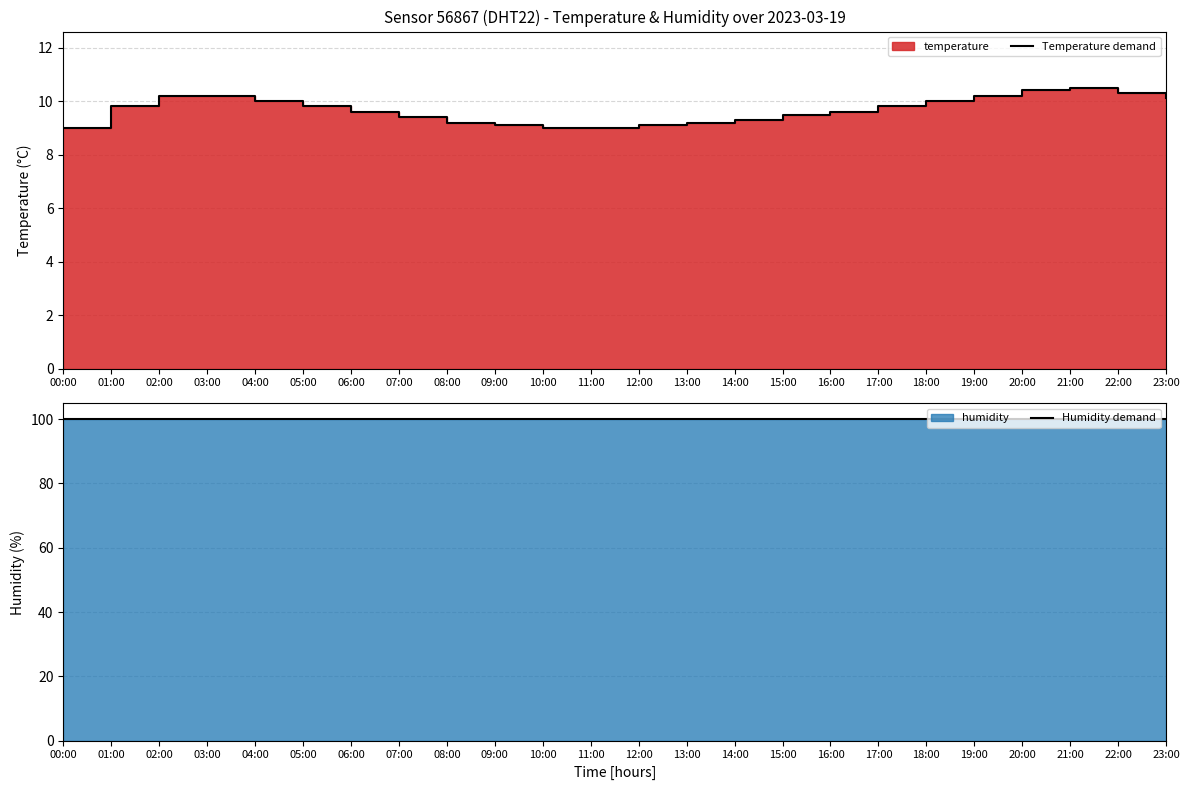

The value of Humidity demand at 10:00 is 99.9. True or false?

True